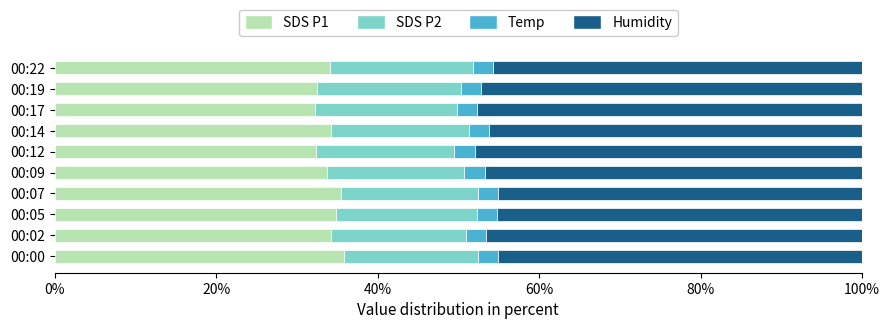

The SDS P1 series shows 34.2 at 00:14. True or false?

True